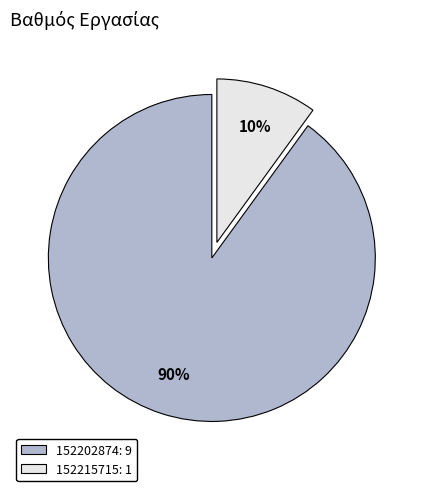

To the nearest percent, what portion does 152215715 represent?

10%